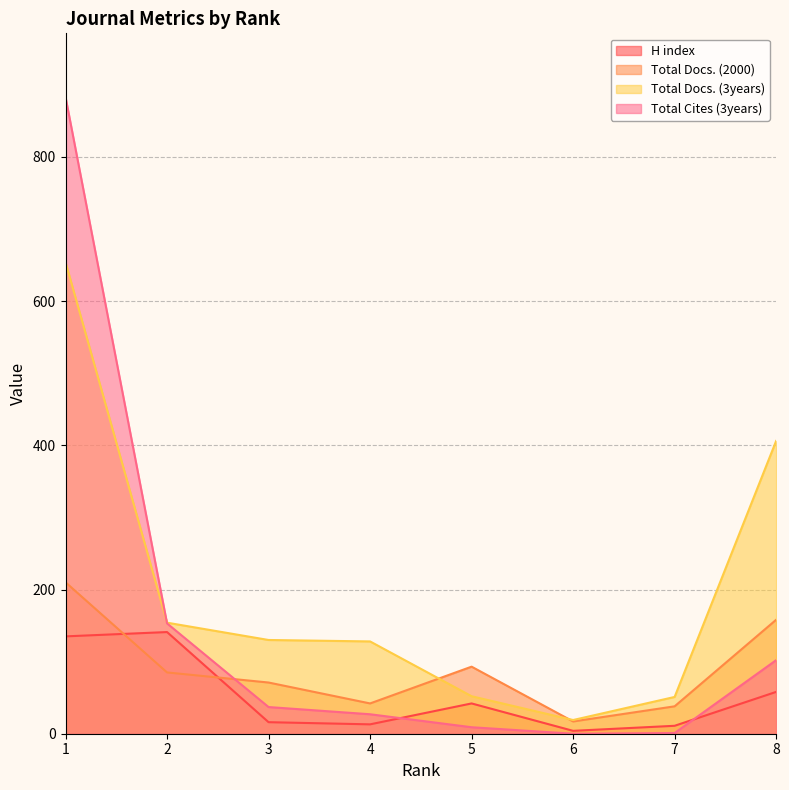

How many data points in Total Cites (3years) are less than 37?

4